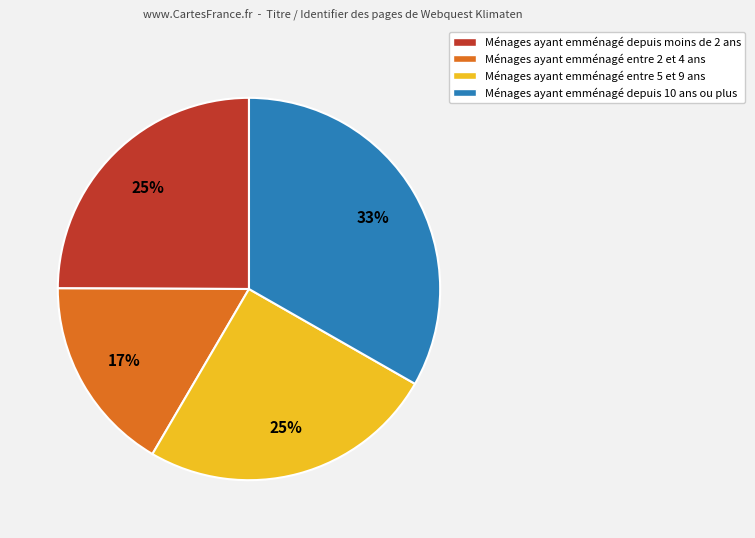

Is the sum of Ménages ayant emménagé depuis 10 ans ou plus and Ménages ayant emménagé entre 5 et 9 ans greater than half?

Yes